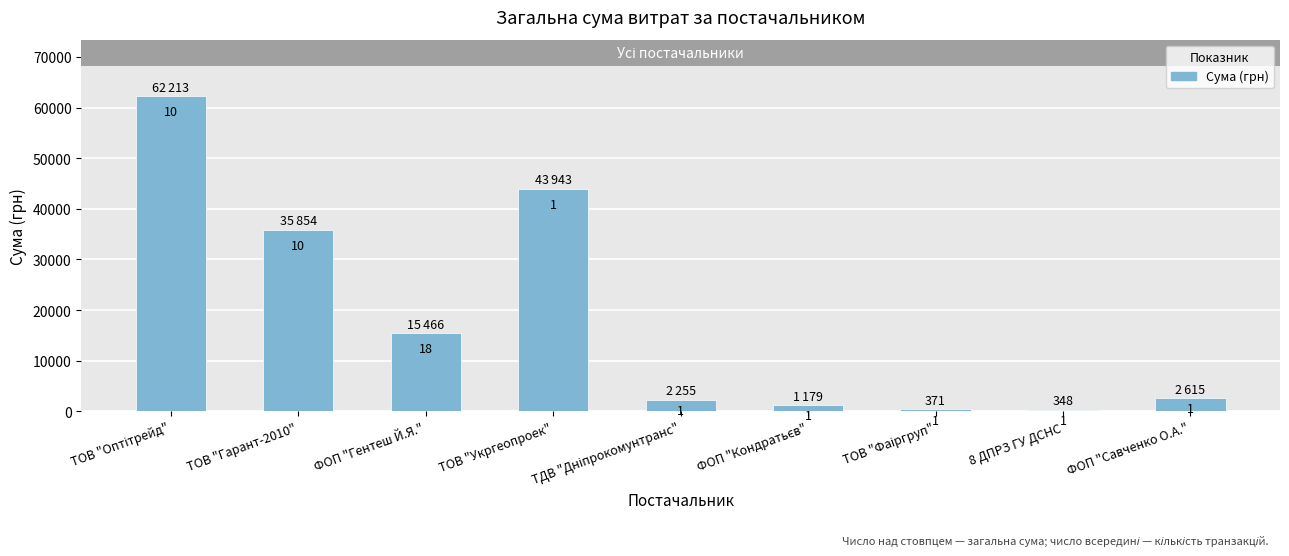

Which has a higher value, ТОВ "Гарант-2010" or ФОП "Савченко О.А."?

ТОВ "Гарант-2010"